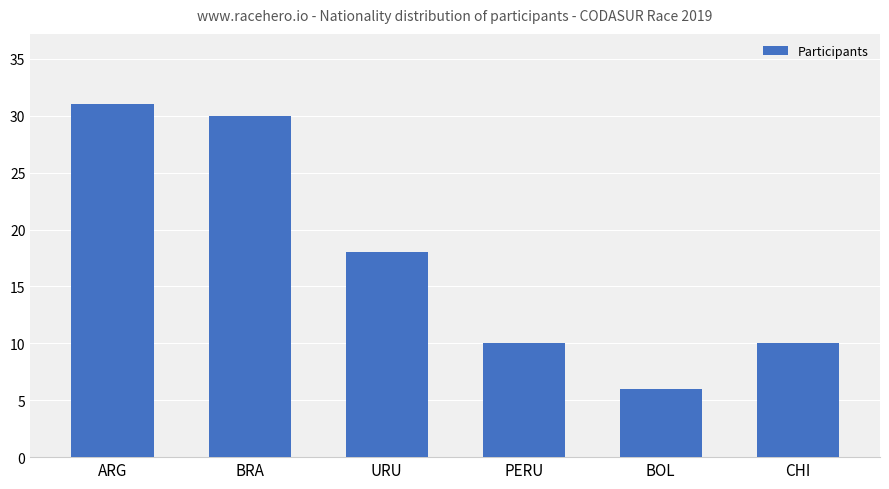

What is the maximum value shown in the chart?

31